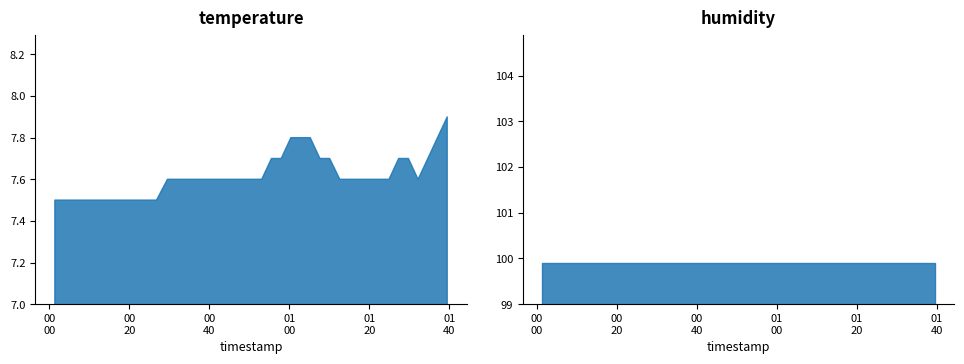

What is the label of the 16th point from the left?

2022-12-29T00:40:21